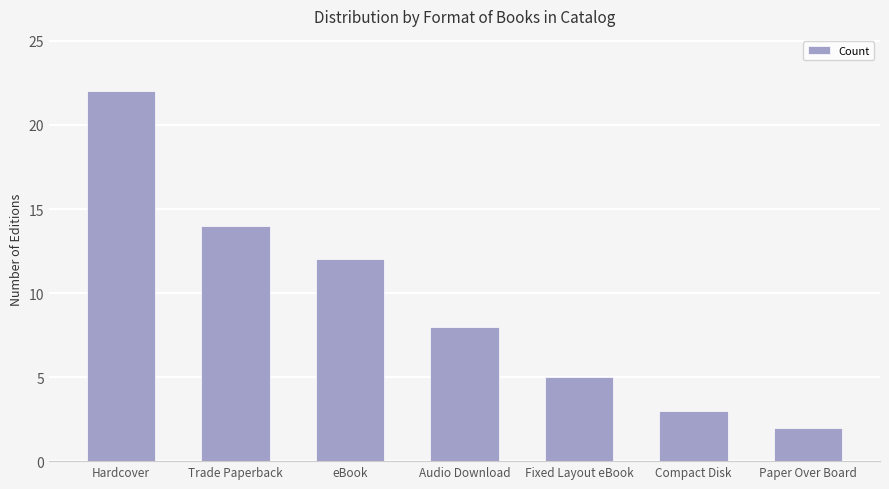

Which category has the highest value across all series?

Hardcover